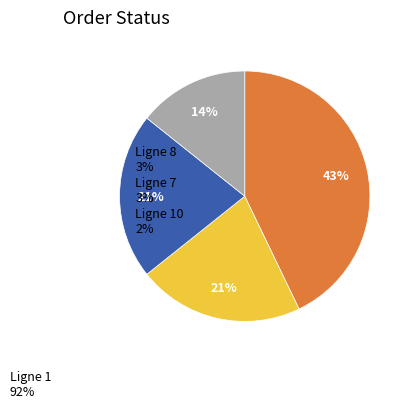

To the nearest percent, what is the average slice percentage?

25%